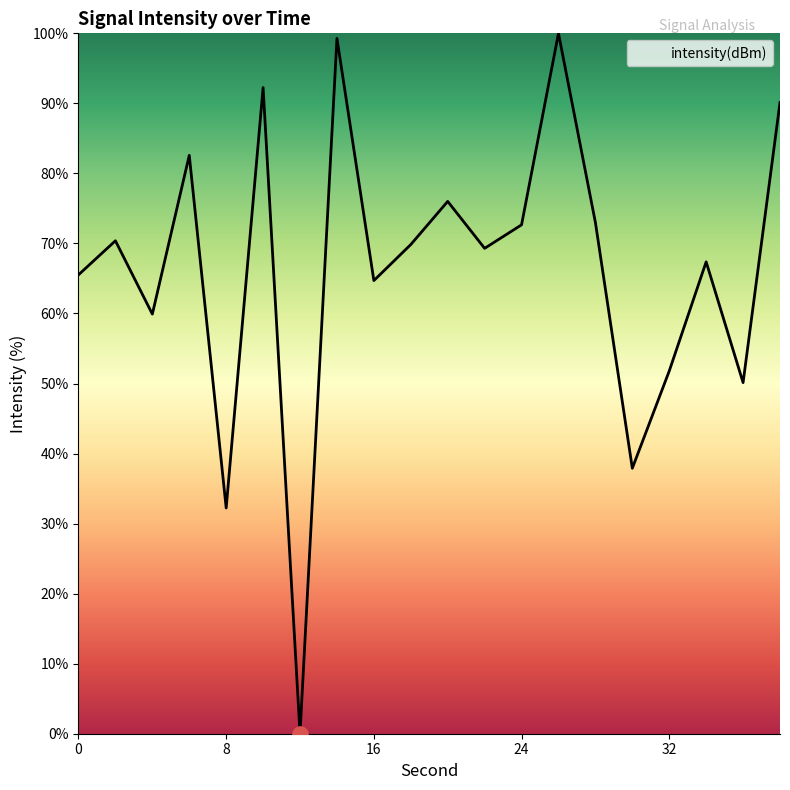

What is the maximum value shown in the chart?

100.0